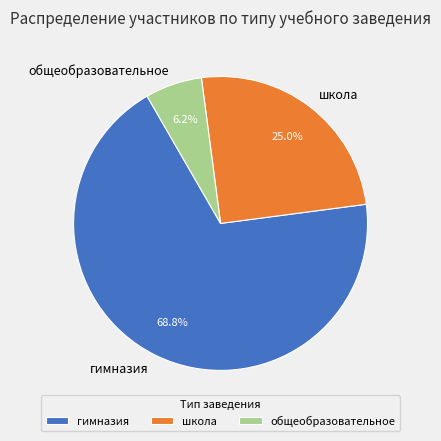

To the nearest percent, what percentage of the pie is гимназия?

69%